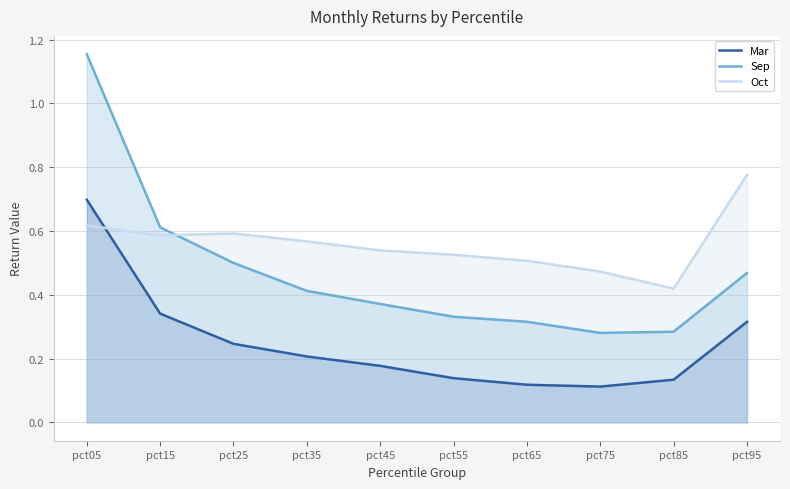

How many interior local peaks does the Oct series have?

1